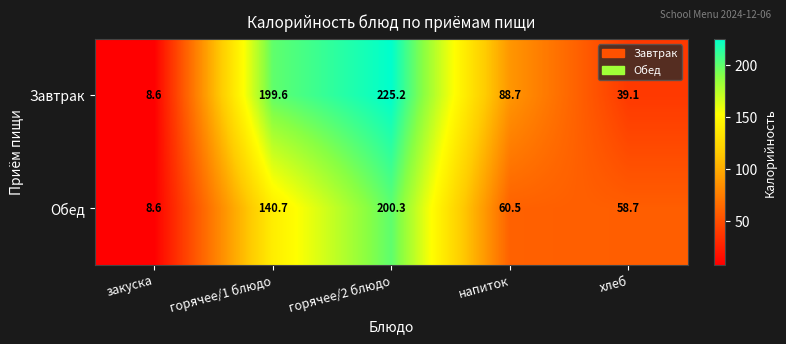

Reading right to left, list all the values displayed in this chart.

Завтрак: 39.1	88.7	225.2	199.6	8.6
Обед: 58.7	60.5	200.3	140.7	8.6